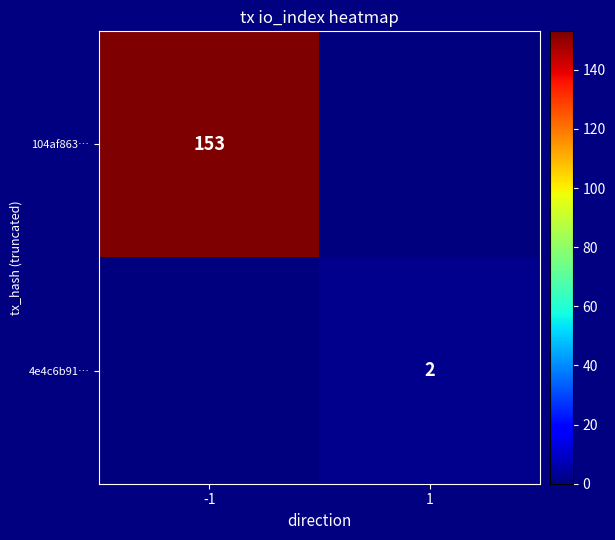

Is it true that 4e4c6b91… equals 4 at 1?

False